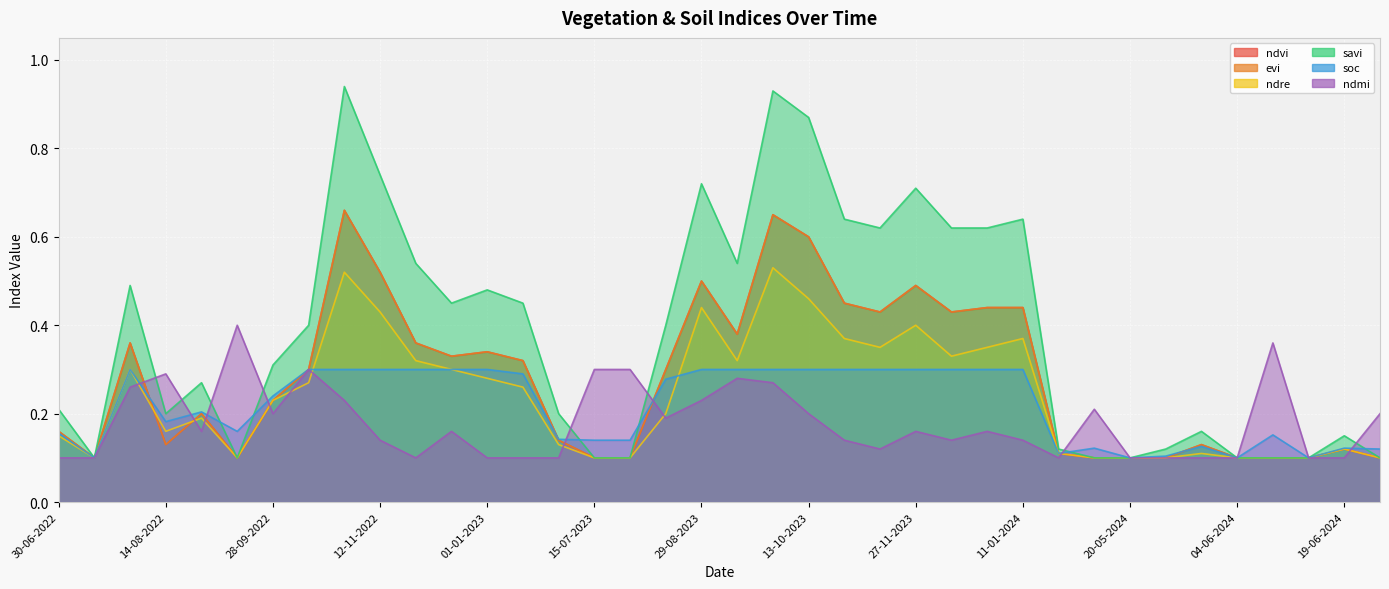

At which category does the chart reach its peak across all series?

28-10-2022